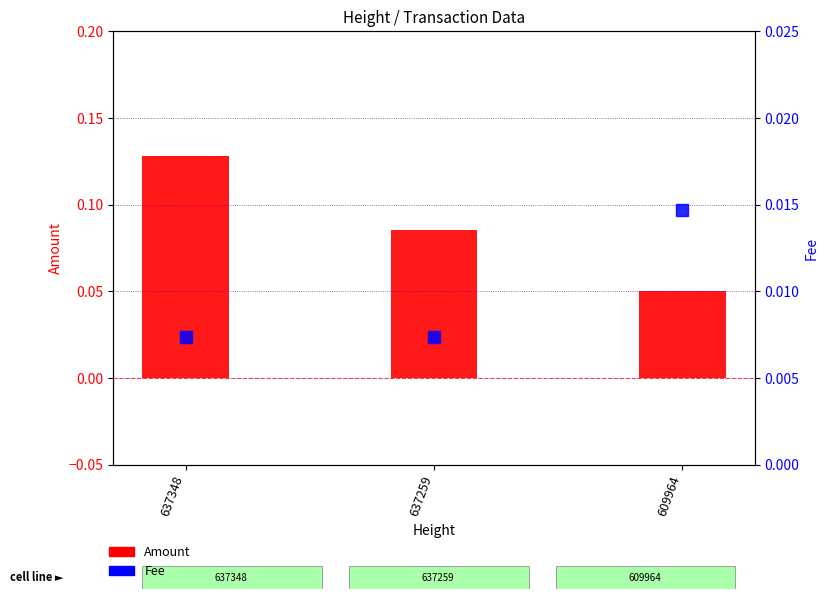

At how many categories does at least one series exceed 0?

3